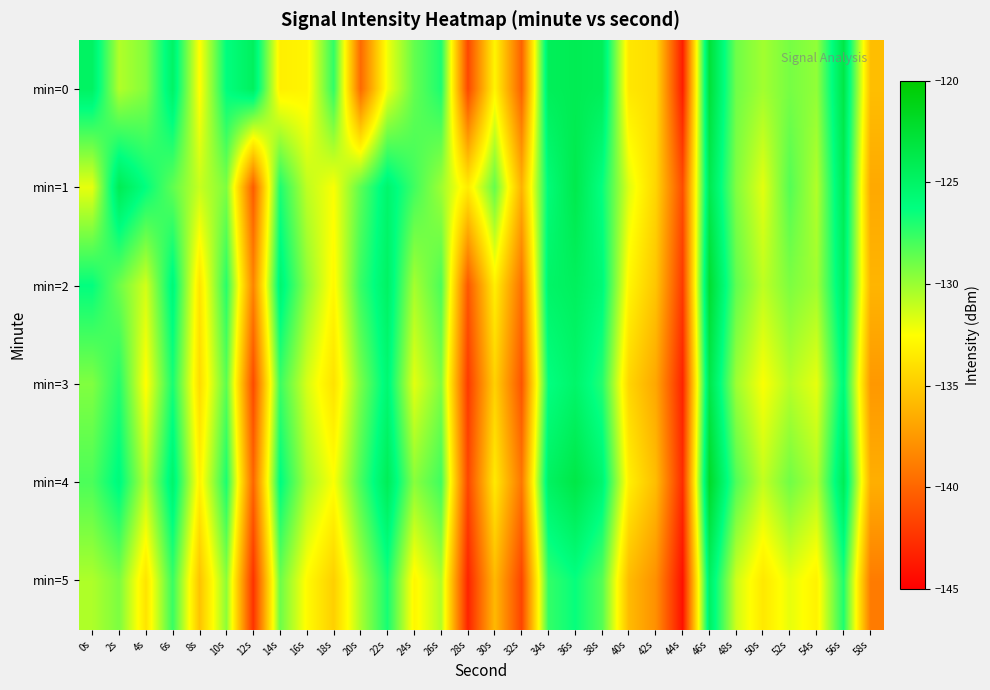

What is the total value across all series at 16s?

-788.1